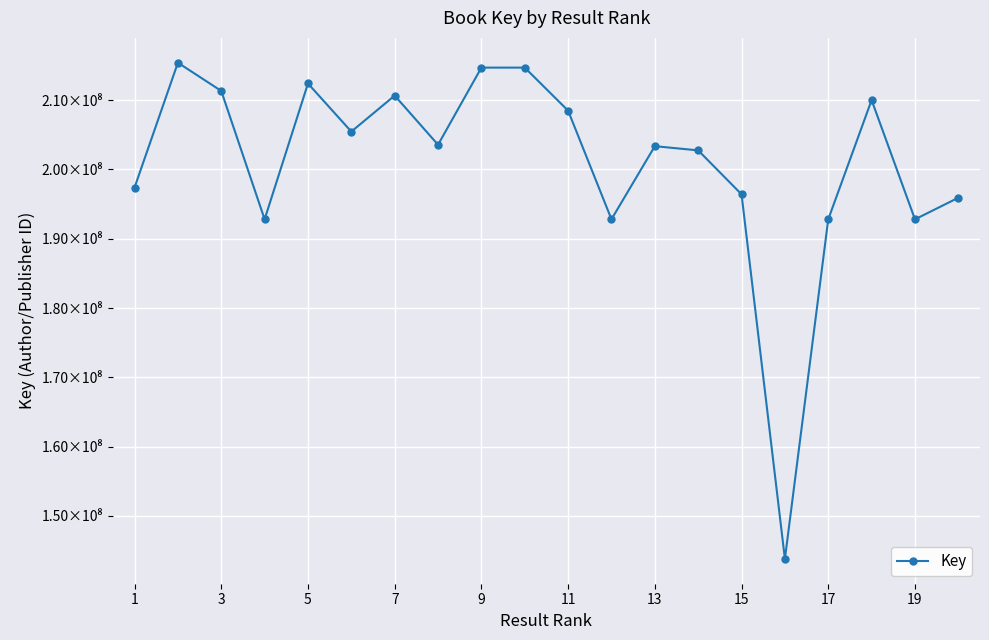

Is this an area chart (filled region under the line)?

No